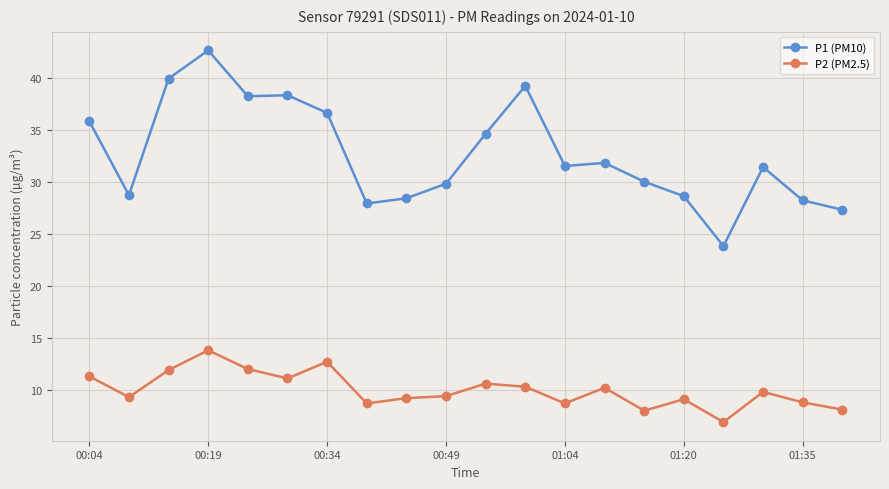

Count the number of data series in this chart.

2